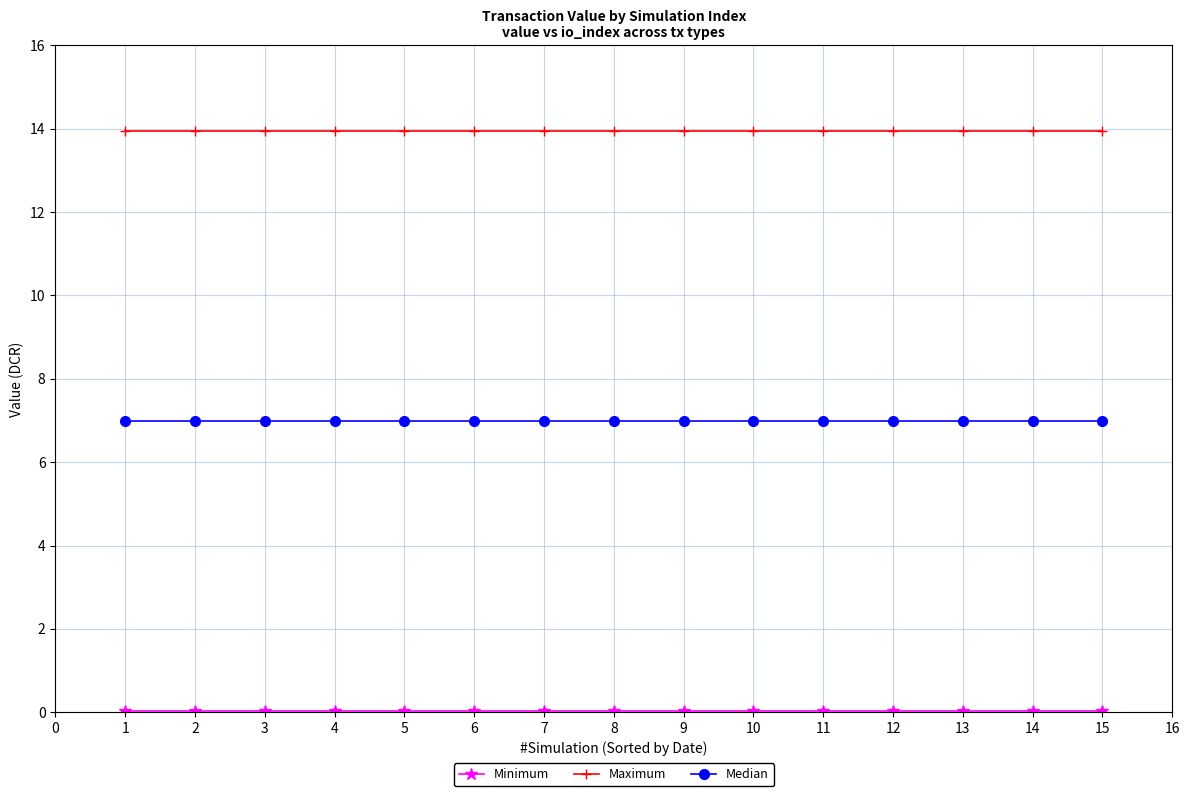

True or false: Median and Maximum intersect in this chart.

False